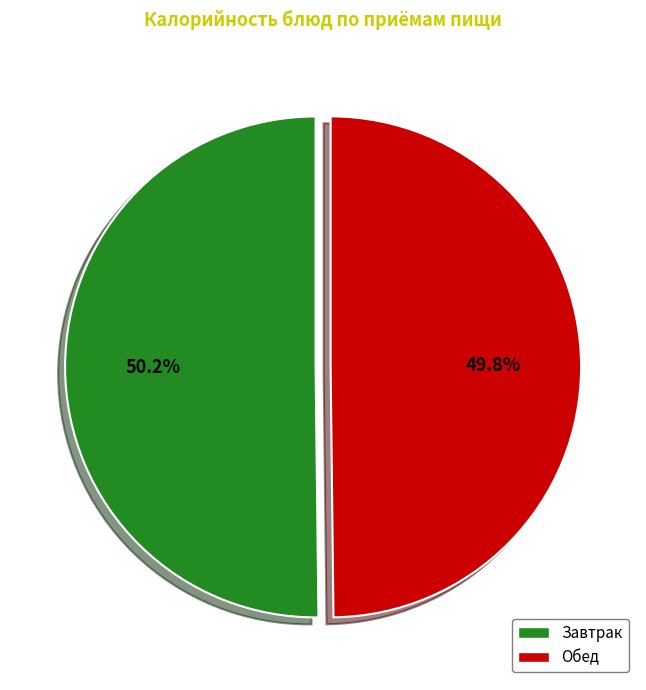

What is the total percentage of Завтрак and Обед?

100.0%